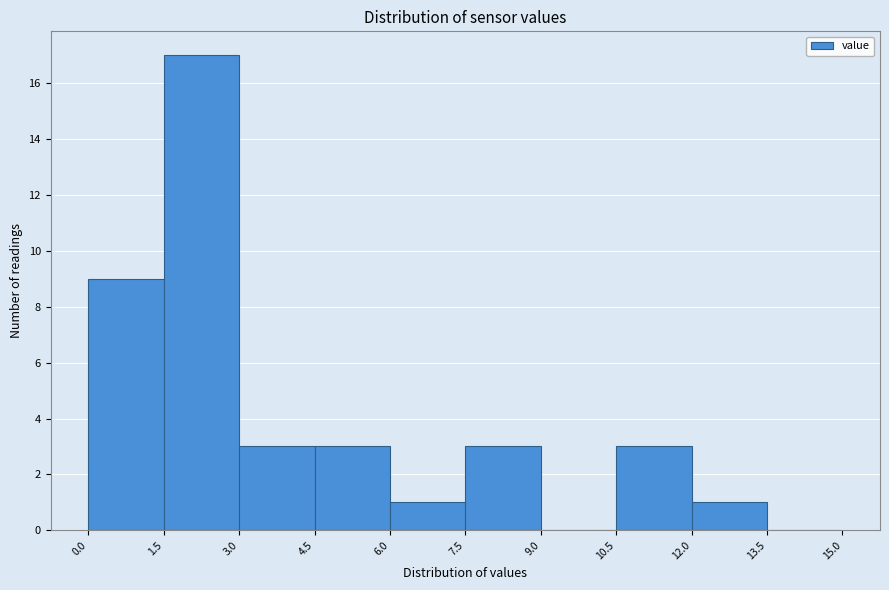

Which range on the x-axis has the tallest bar?

1.5 to 3.0